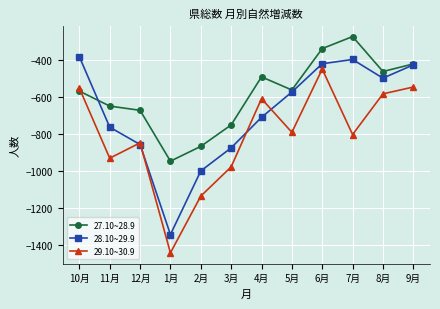

Does the chart display data point markers on the line(s)?

Yes